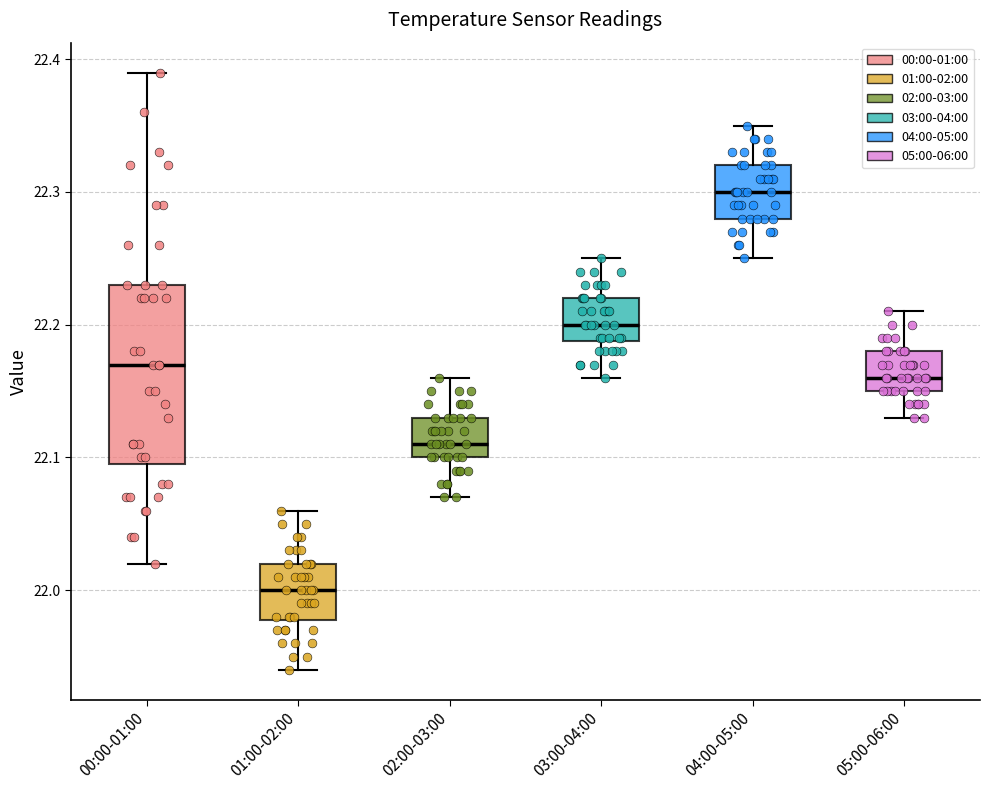

Reading left to right, transcribe this box plot: for each box, give where its median line is, the range the box spans, and where its two whiskers end, as read against the y-axis. The values are not printed on the chart, so give them approximately, as read against the axis.

00:00-01:00: median 22.17, box 22.10 to 22.23, whiskers 22.02 to 22.39
01:00-02:00: median 22.00, box 21.98 to 22.02, whiskers 21.94 to 22.06
02:00-03:00: median 22.11, box 22.10 to 22.13, whiskers 22.07 to 22.16
03:00-04:00: median 22.20, box 22.19 to 22.22, whiskers 22.16 to 22.25
04:00-05:00: median 22.30, box 22.28 to 22.32, whiskers 22.25 to 22.35
05:00-06:00: median 22.16, box 22.15 to 22.18, whiskers 22.13 to 22.21